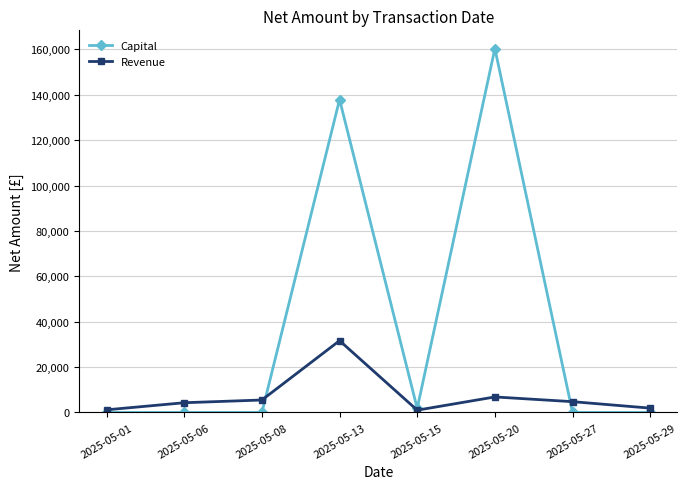

What is the difference between the highest and lowest values at 2025-05-08?

5479.9